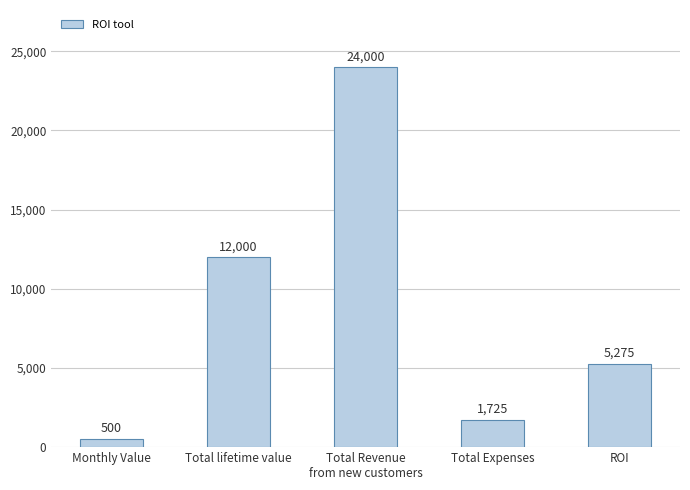

List the labels in order of value, smallest first.

Monthly Value, Total Expenses, ROI, Total lifetime value, Total Revenue
from new customers